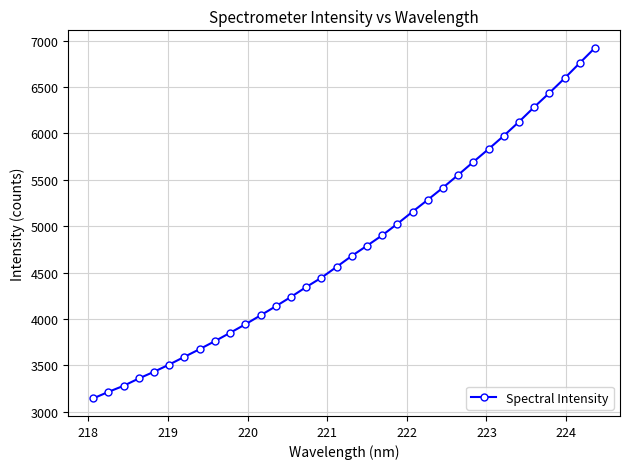

What is the sum of all values?

161968.3